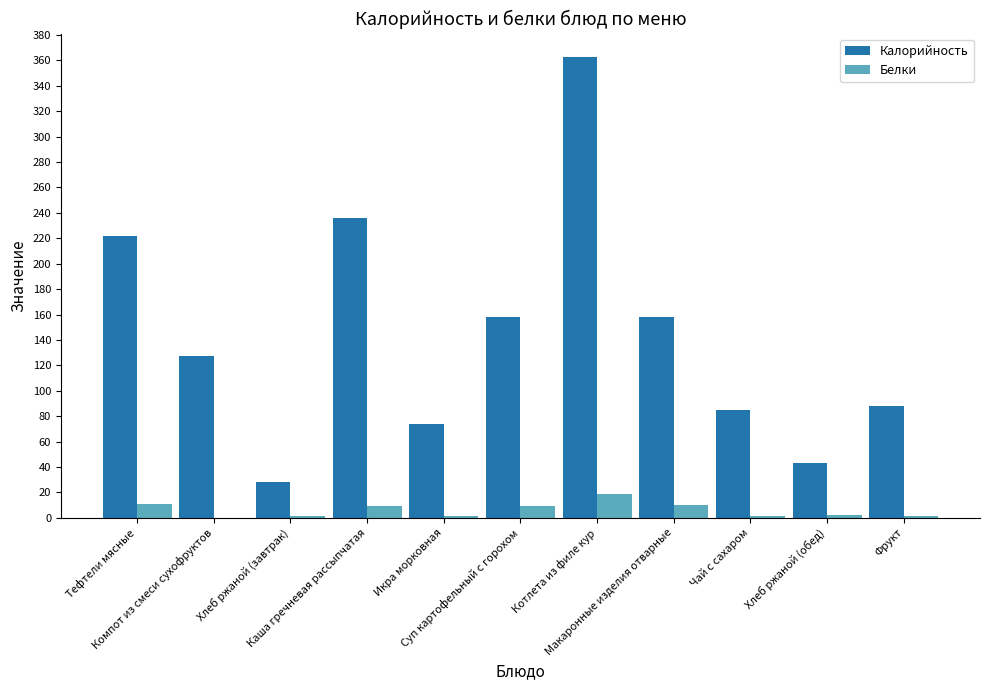

What is the sum of all Белки values?

64